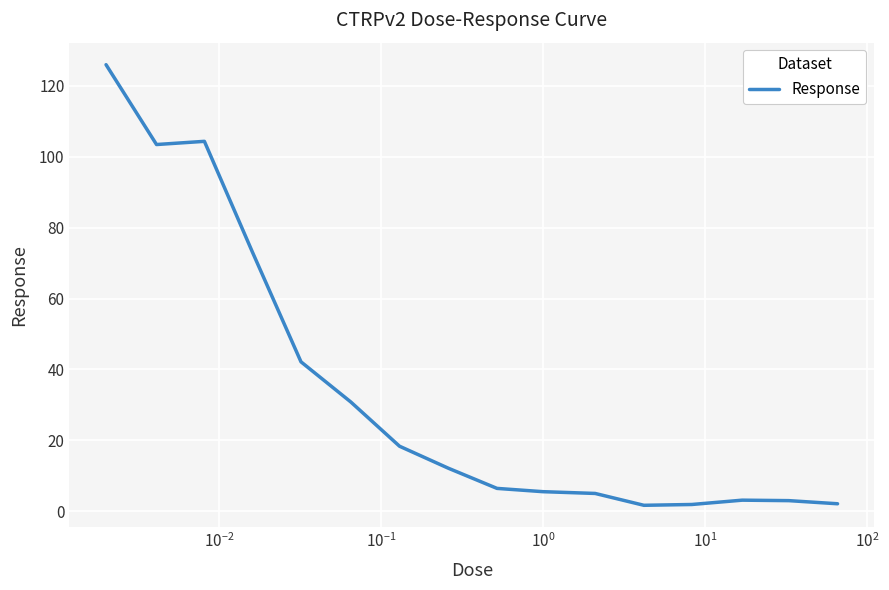

What is the difference between the maximum and minimum values?

124.2